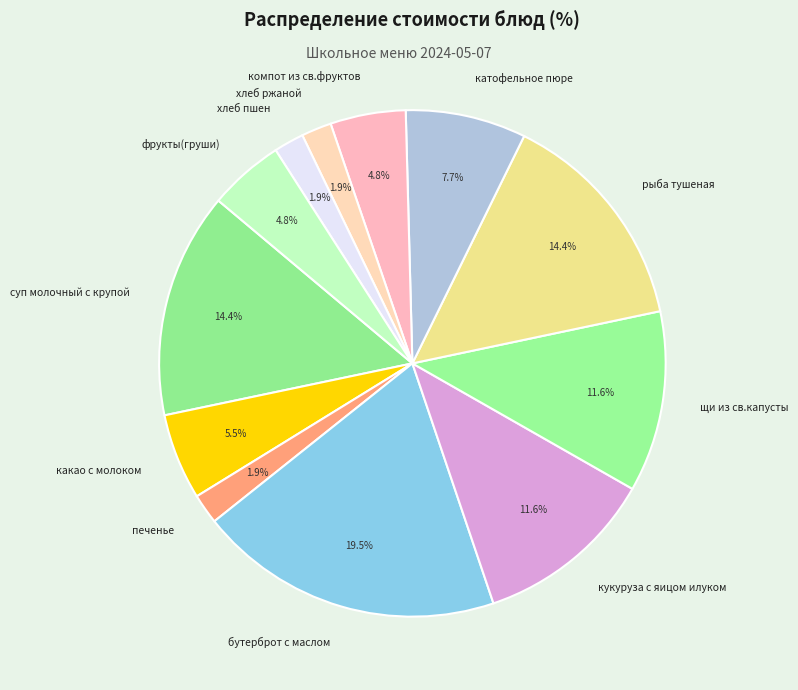

What percentage is the печенье slice, to the nearest percent?

2%